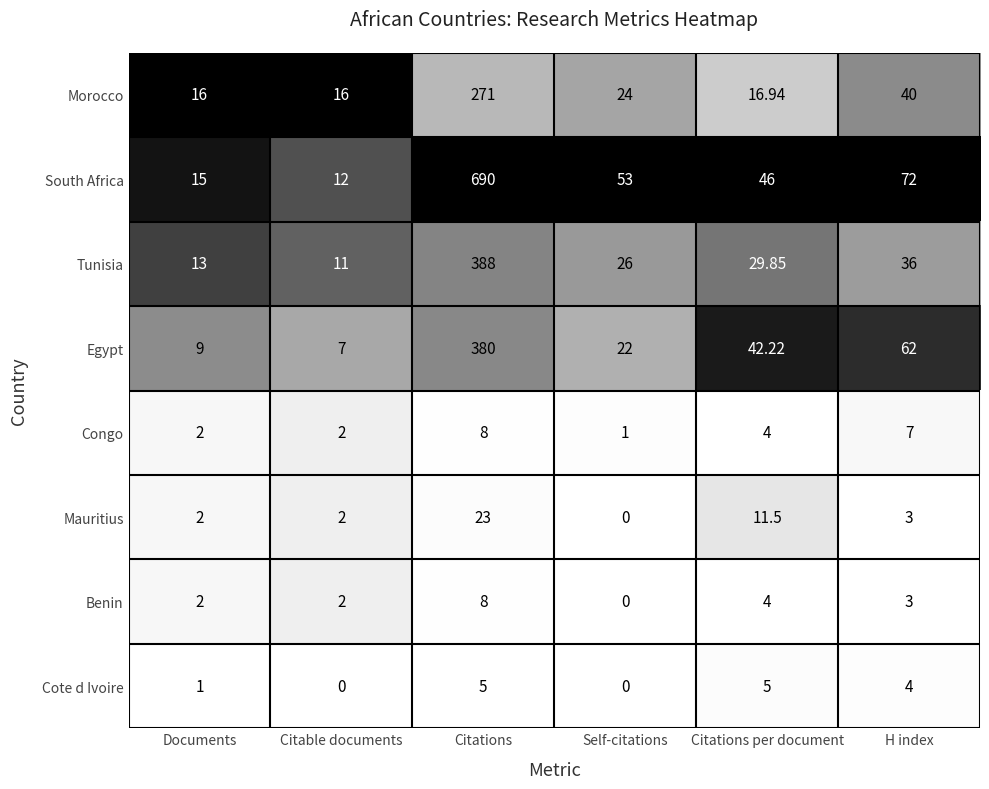

Which label corresponds to the largest value in the chart?

Citations